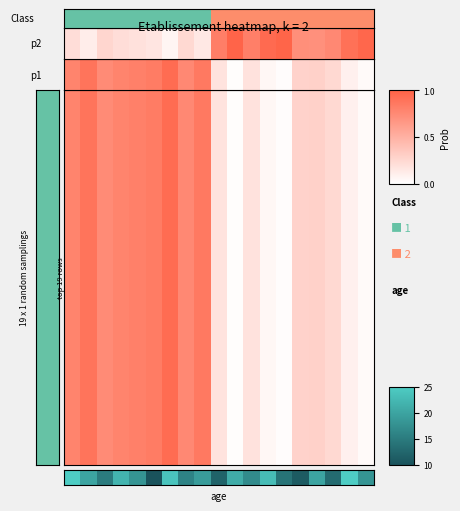

Count the number of data series in this chart.

30